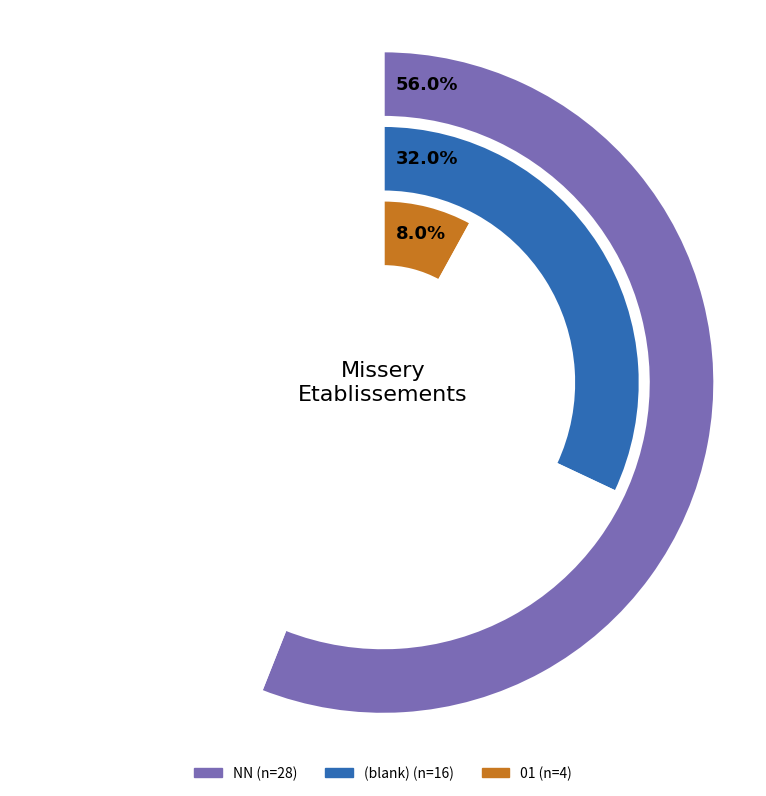

What percentage is NOT represented by ?

68.0%